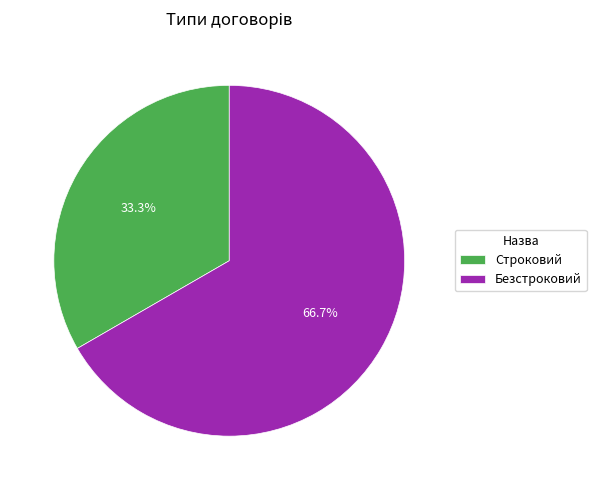

Is there a majority slice in this chart?

Yes